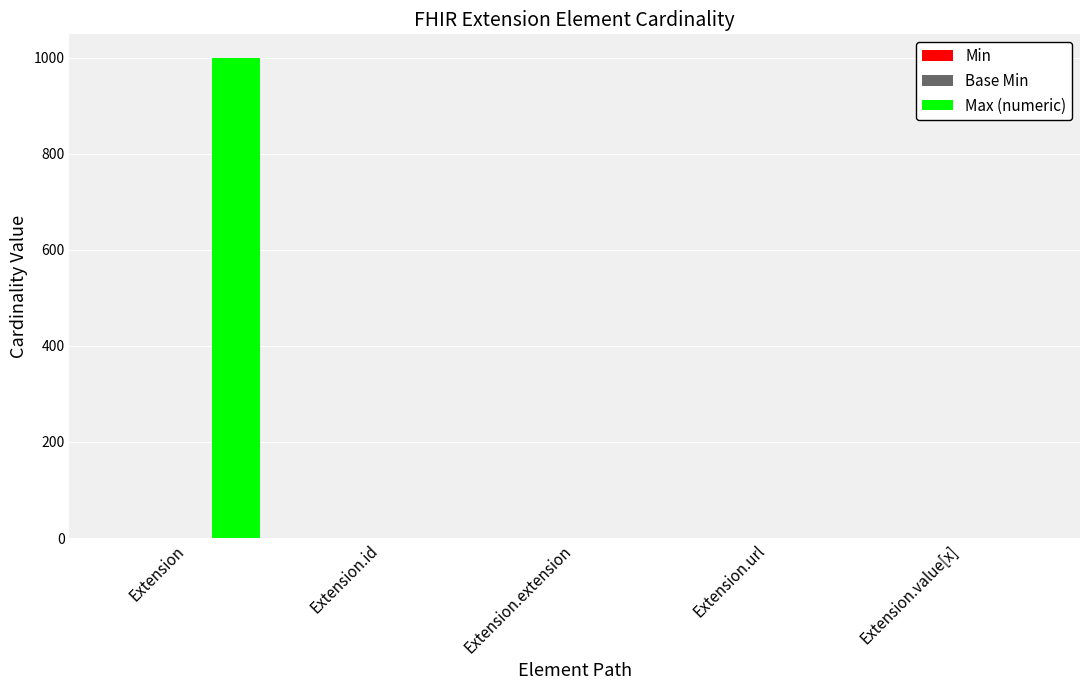

Does the chart contain stacked bars?

No